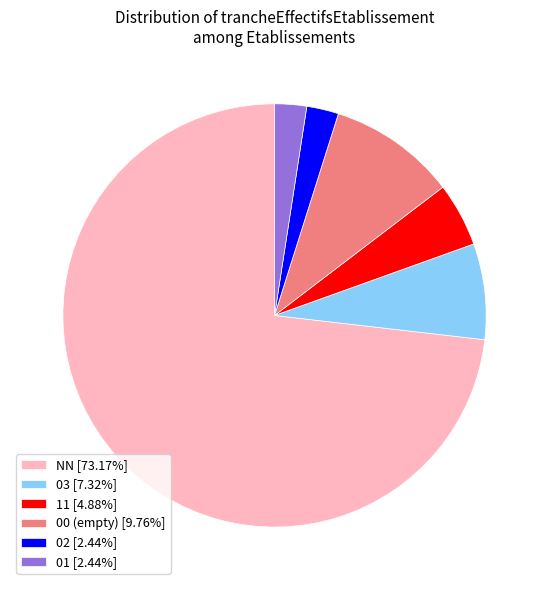

How many segments does this pie chart have?

6